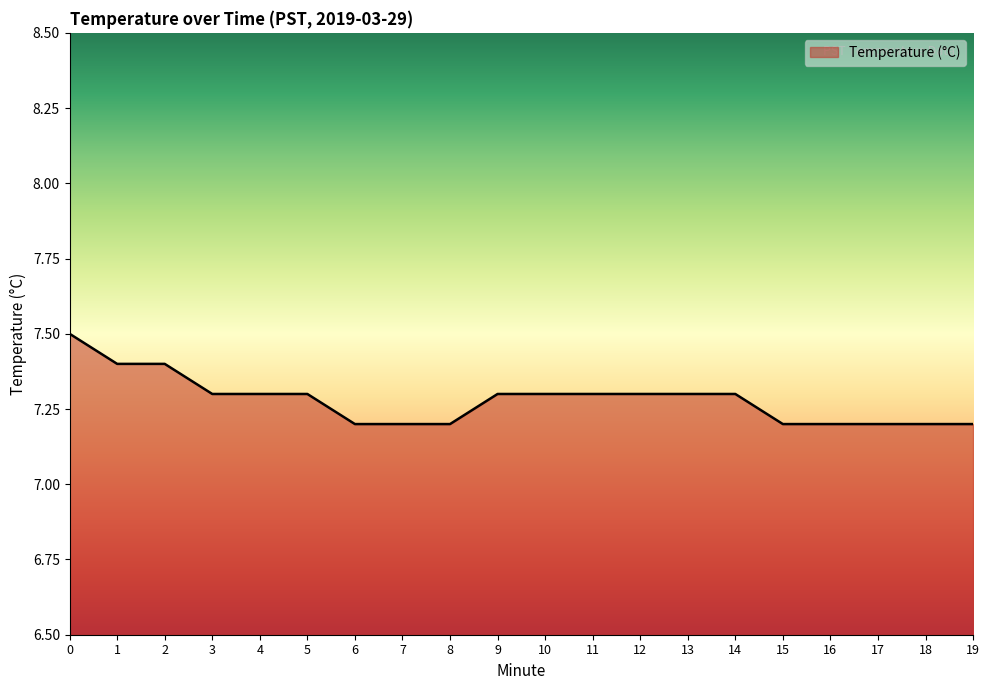

What is the difference between the maximum and second lowest values?

0.3